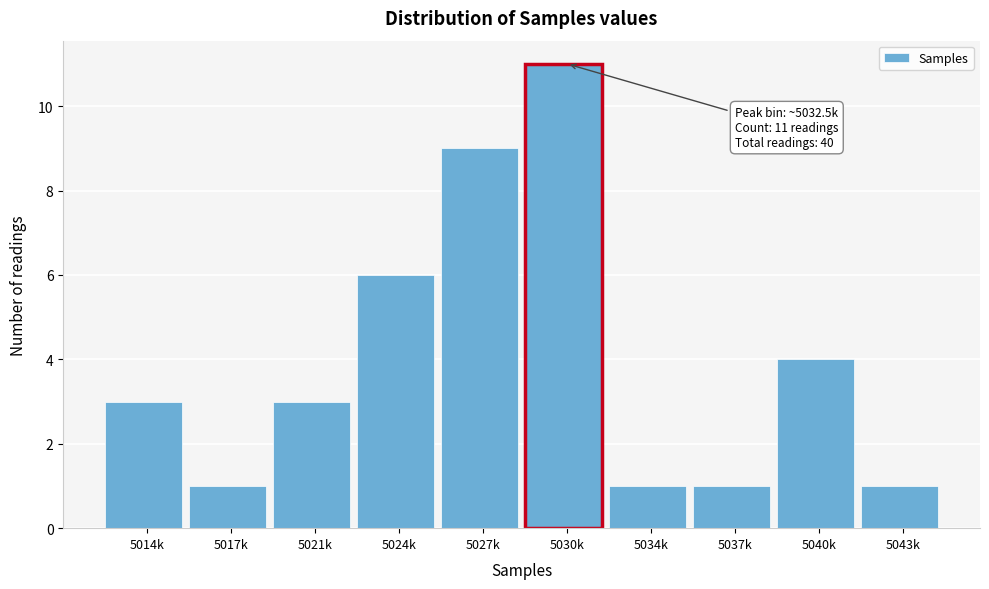

Reading left to right, list all the values displayed in this chart.

5014k=3	5017k=1	5021k=3	5024k=6	5027k=9	5030k=11	5034k=1	5037k=1	5040k=4	5043k=1